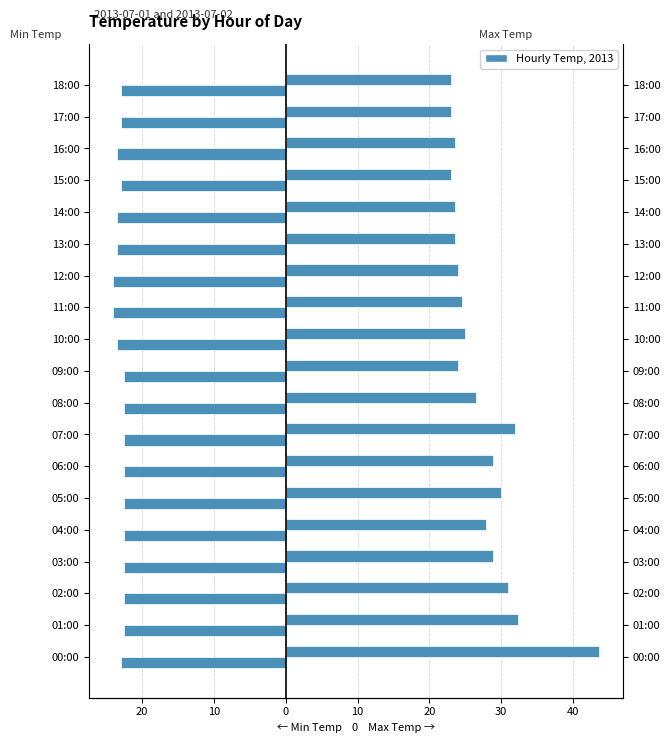

What is the maximum value shown in the chart?

43.6